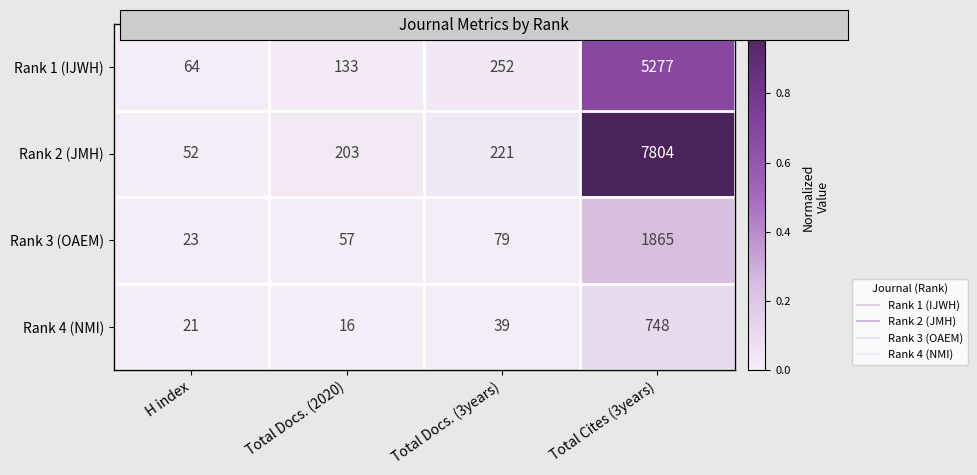

True or false: Rank 2 (JMH) has a value of 203 at Total Docs. (2020).

True